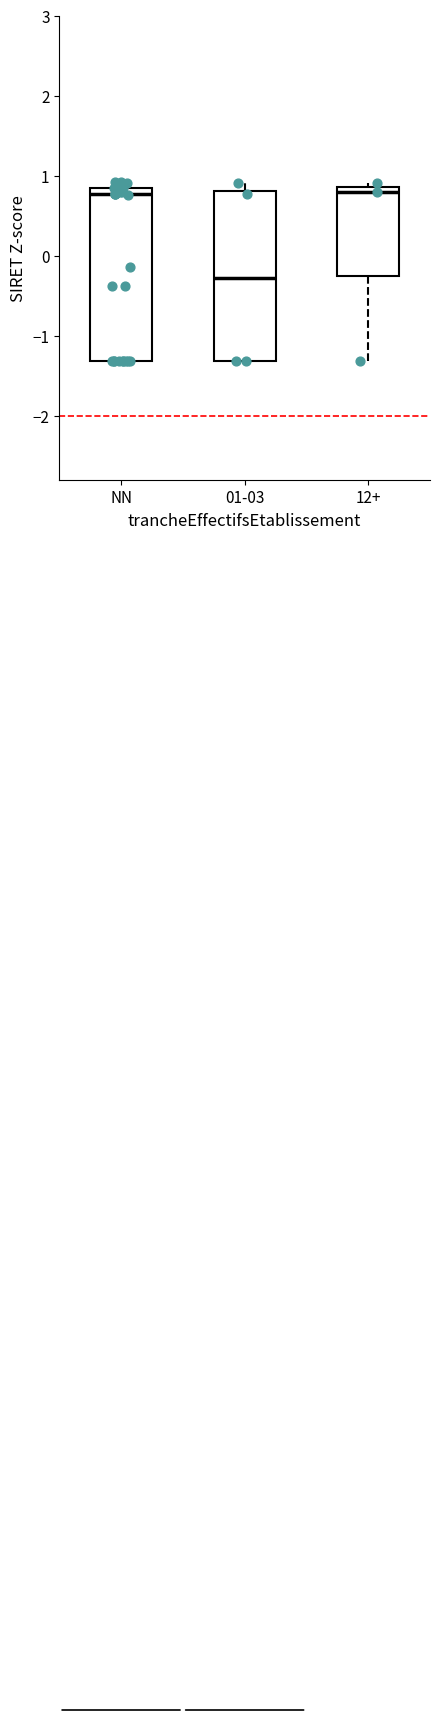

Which box has the lowest median line?

01-03